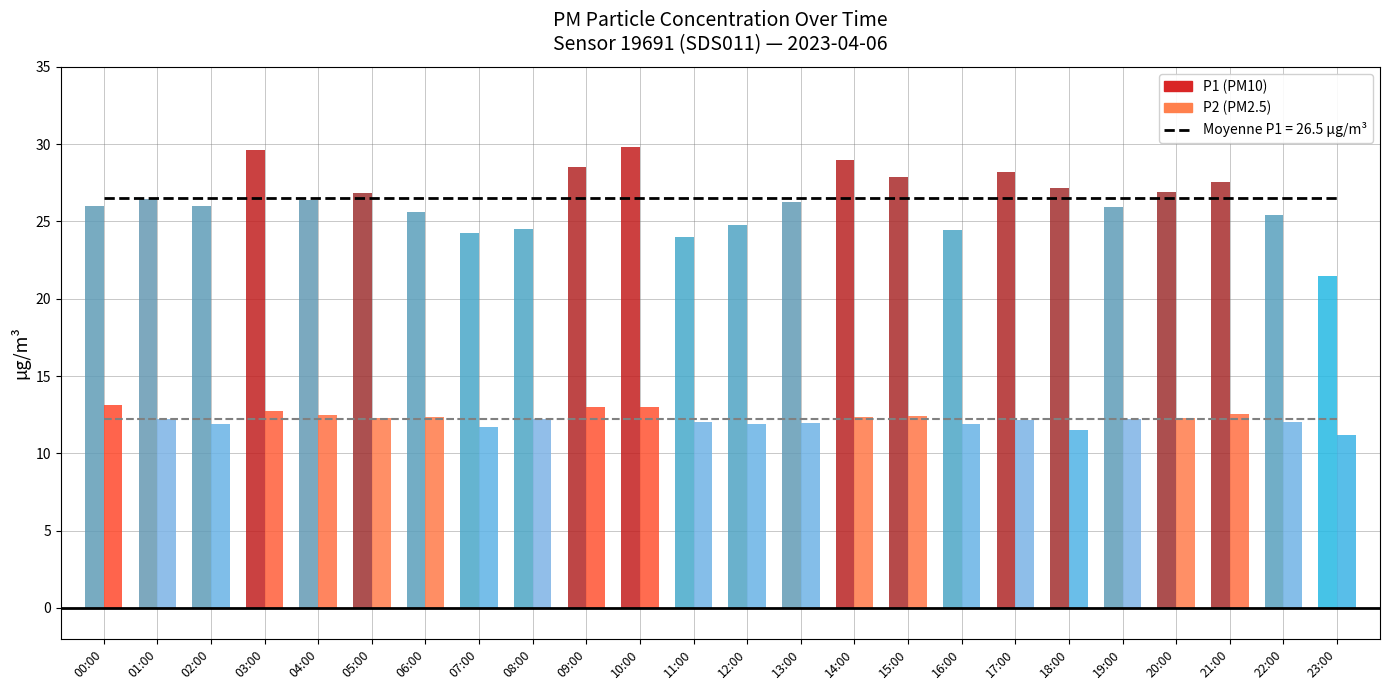

At 21:00, list the series in order from largest to smallest.

Mean P1 (26.5 µg/m³), Mean P2 (12.25 µg/m³)